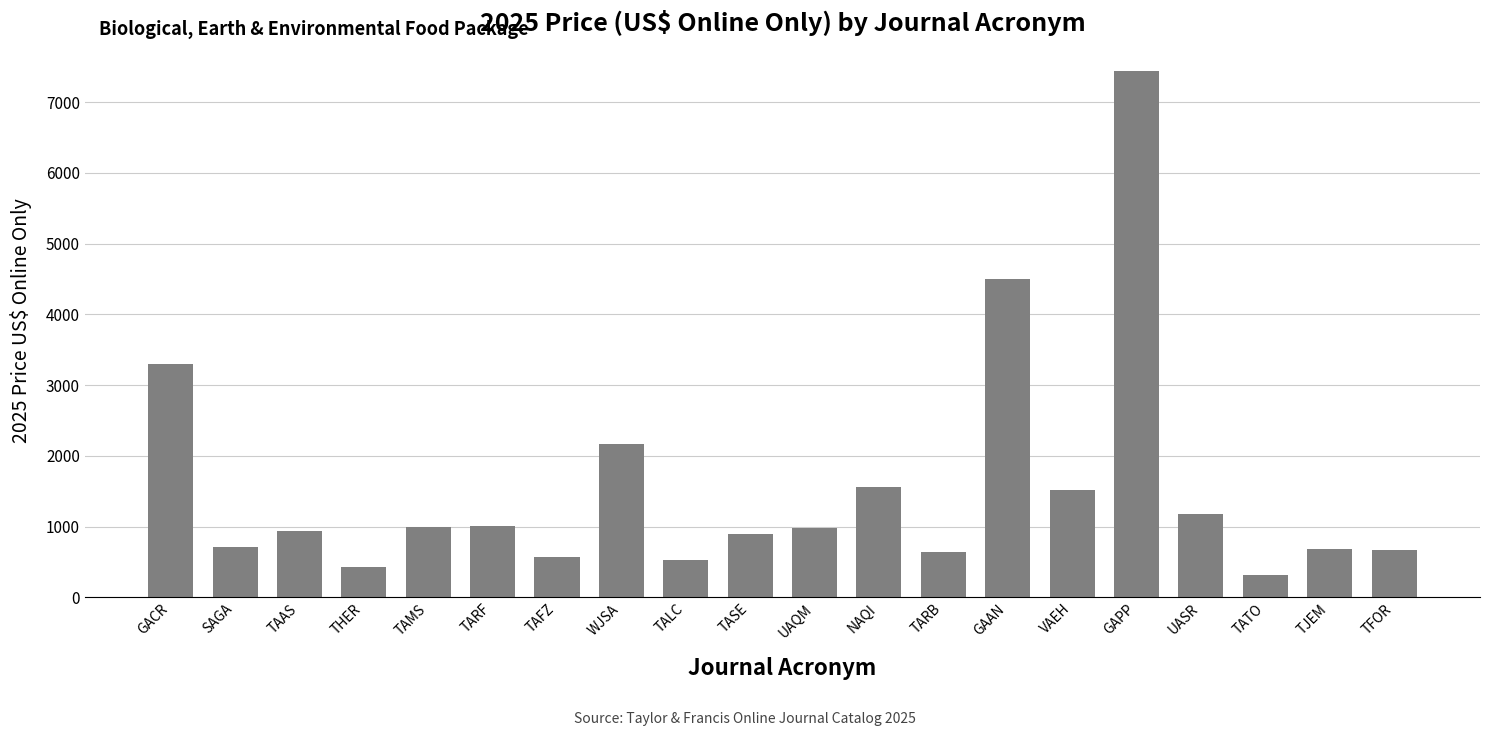

Which has a higher value, SAGA or TAAS?

TAAS